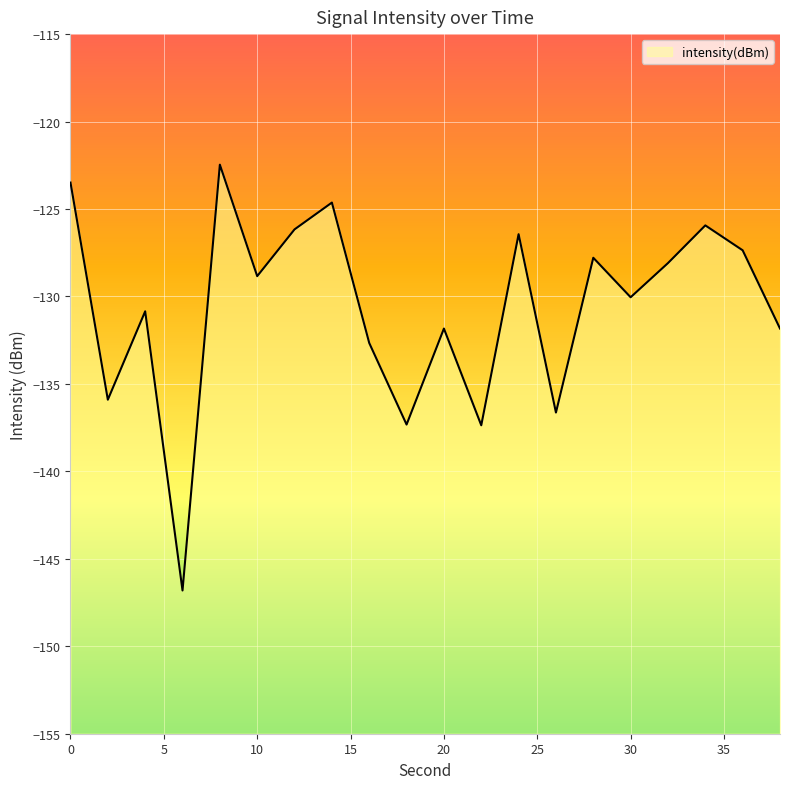

What is the difference between the values at 24 and 12?

0.3